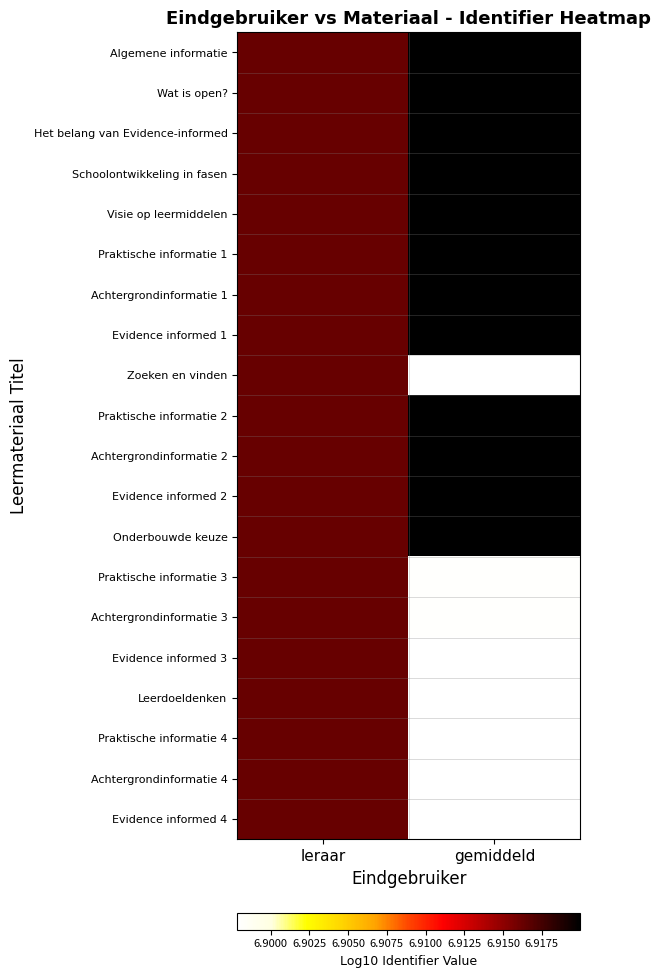

At which category is the sum across all series the highest?

leraar